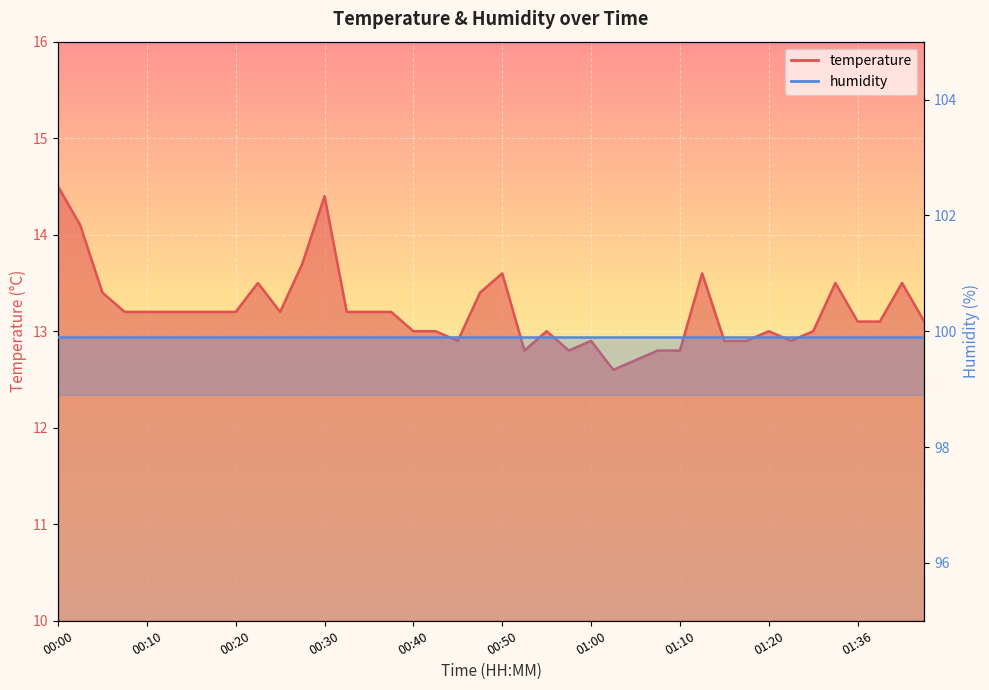

List the labels in order of value, smallest first.

01:02, 01:04, 00:52, 00:57, 01:08, 01:10, 00:45, 01:00, 01:15, 01:17, 01:29, 00:40, 00:42, 00:55, 01:20, 01:31, 01:36, 01:39, 01:44, 00:08, 00:10, 00:13, 00:15, 00:18, 00:20, 00:25, 00:32, 00:35, 00:37, 00:05, 00:47, 00:23, 01:34, 01:41, 00:50, 01:12, 00:28, 00:03, 00:30, 00:00